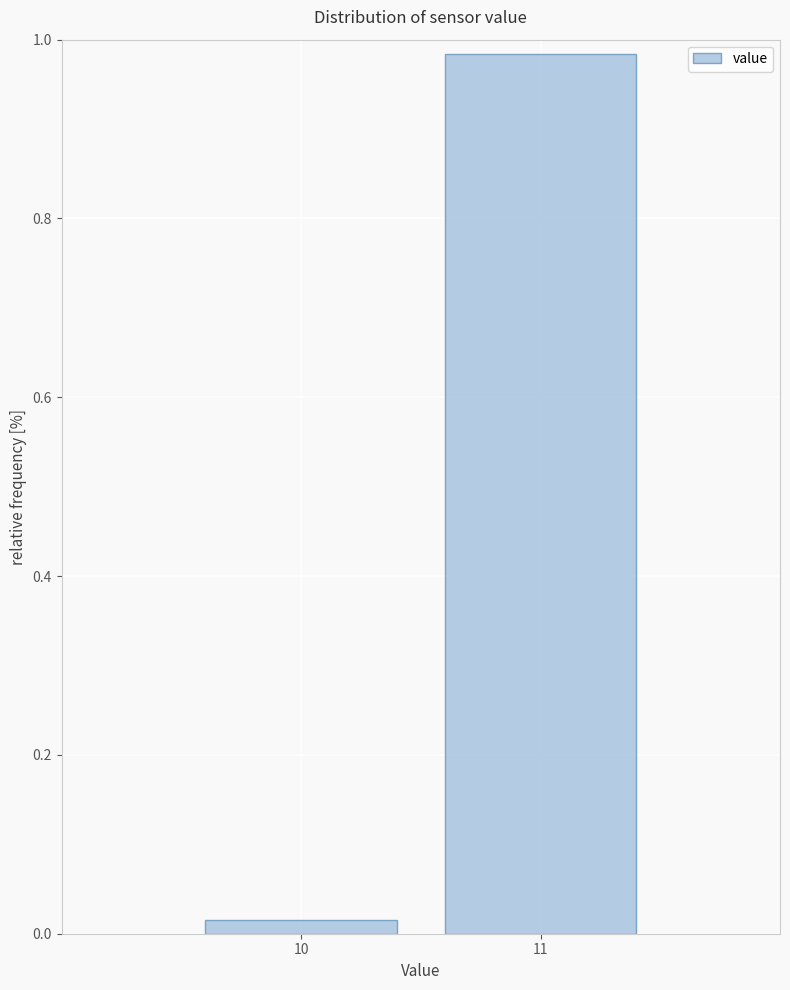

Rank the categories by value from highest to lowest.

11, 10